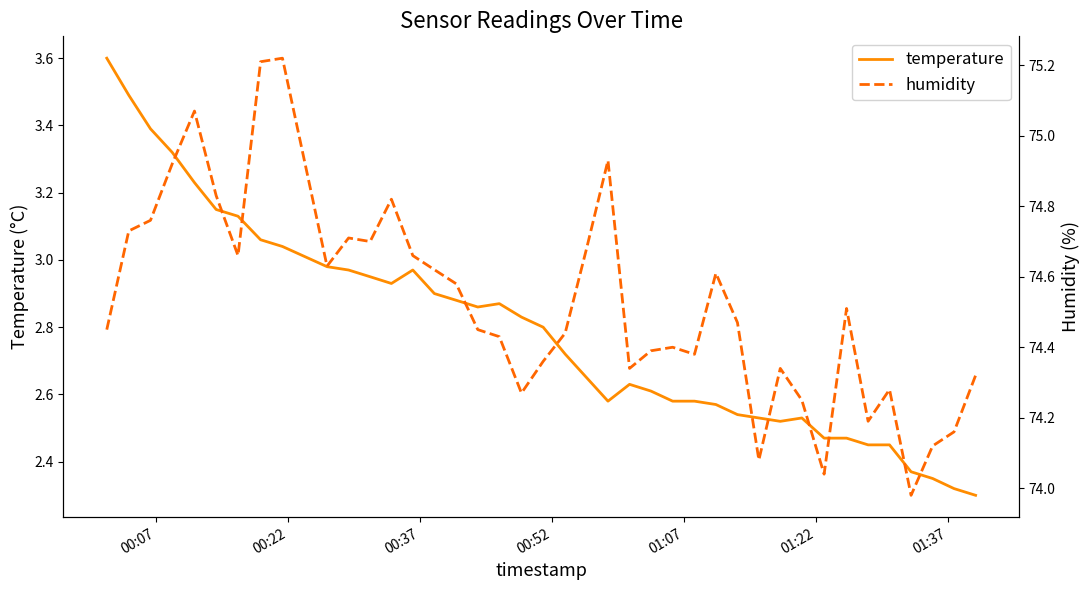

What are all the series names shown in the legend?

temperature, humidity